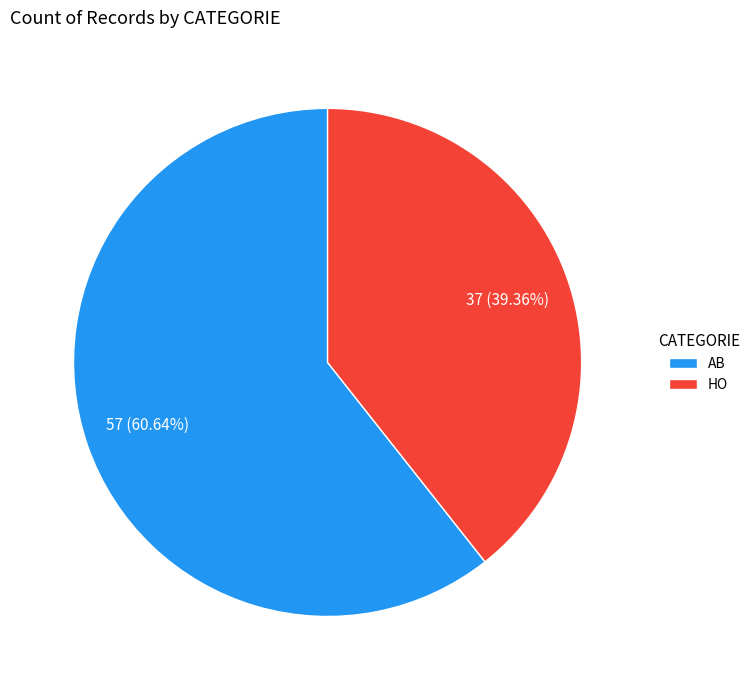

To the nearest percent, what portion does AB represent?

61%